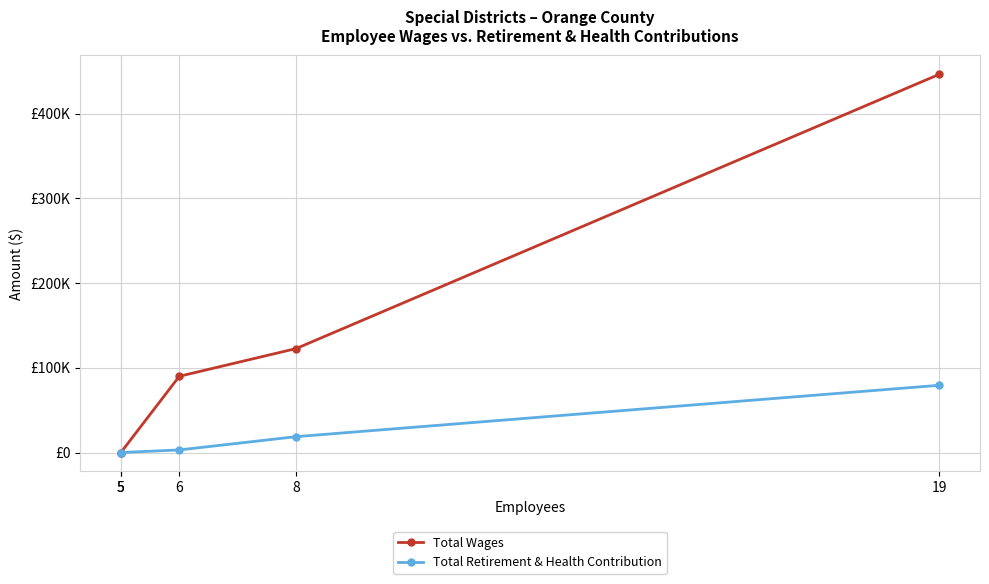

Reading left to right, what are all the values shown in this chart?

Total Wages: 5=0	5=0	6=90000	8=122768	19=446488
Total Retirement & Health Contribution: 5=0	5=0	6=3055	8=18740	19=79378